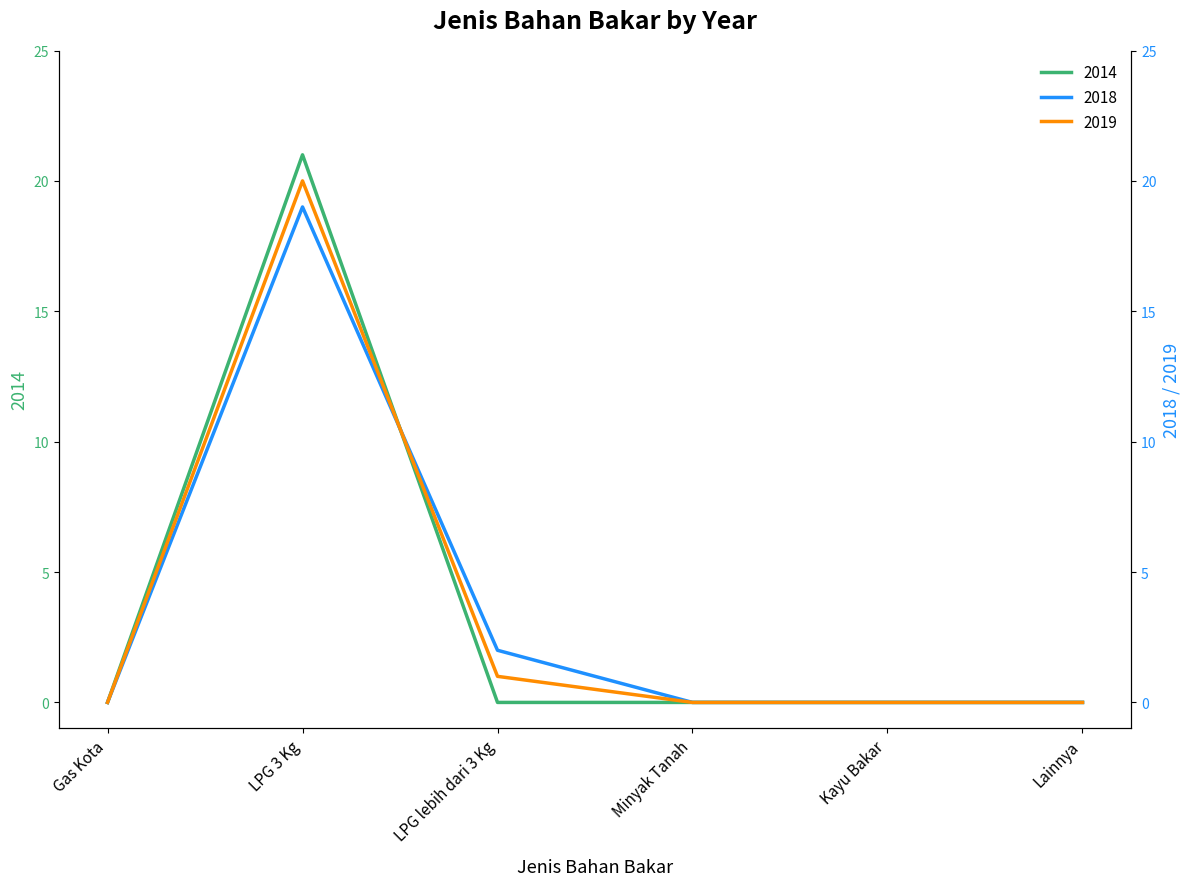

Reading left to right, what are all the values shown in this chart?

2014: Gas Kota=0	LPG 3 Kg=21	LPG lebih dari 3 Kg=0	Minyak Tanah=0	Kayu Bakar=0	Lainnya=0
2018: Gas Kota=0	LPG 3 Kg=19	LPG lebih dari 3 Kg=2	Minyak Tanah=0	Kayu Bakar=0	Lainnya=0
2019: Gas Kota=0	LPG 3 Kg=20	LPG lebih dari 3 Kg=1	Minyak Tanah=0	Kayu Bakar=0	Lainnya=0